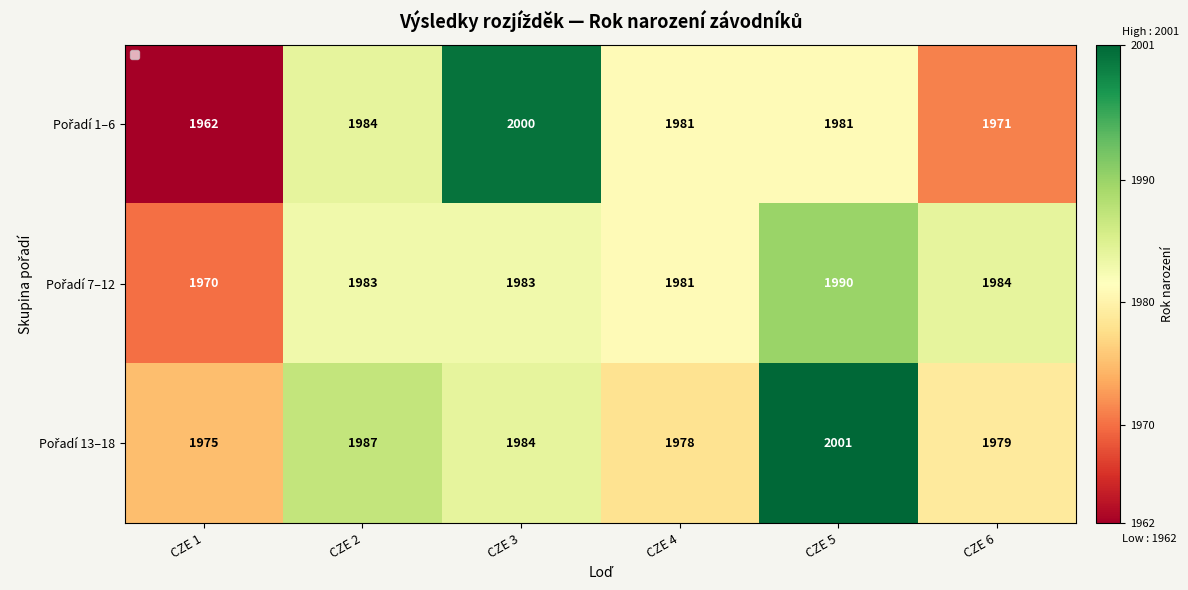

What is the smallest value displayed?

1962